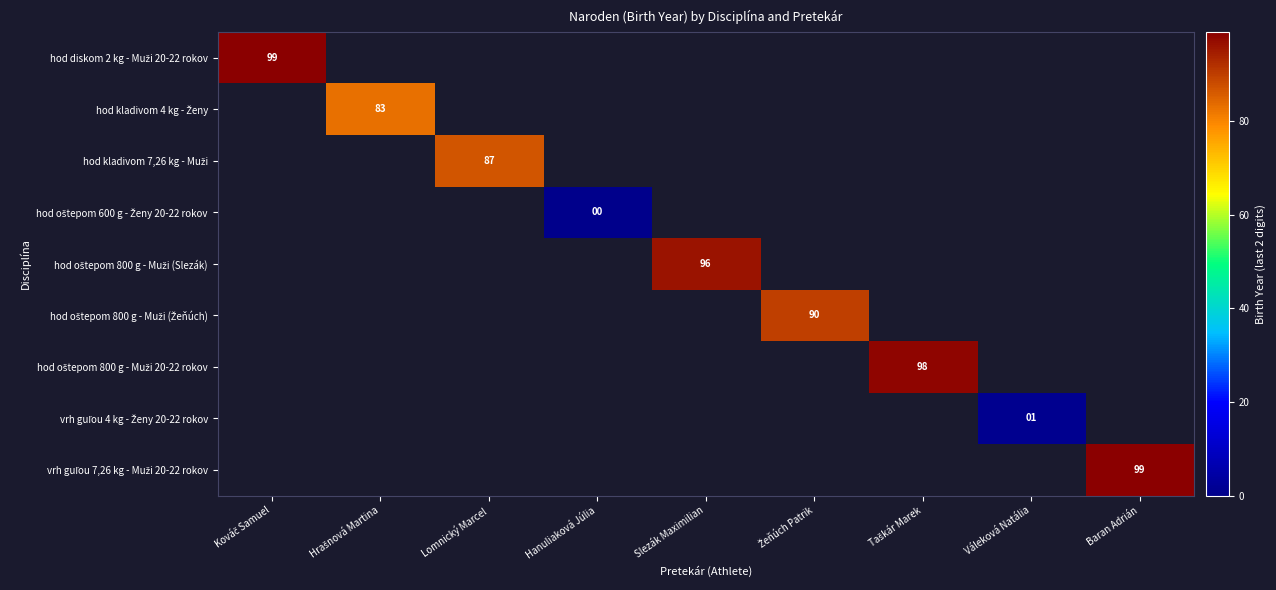

Is the value of hod oštepom 600 g - Ženy 20-22 rokov at Taškár Marek greater than the value of vrh guľou 7,26 kg - Muži 20-22 rokov at Slezák Maximilian?

No